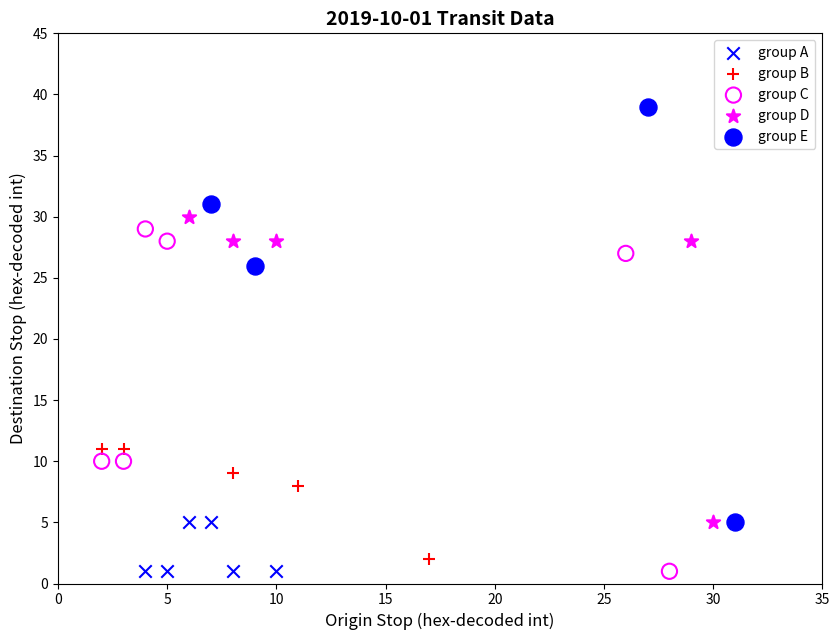

Which series contains the highest Y value?

group E